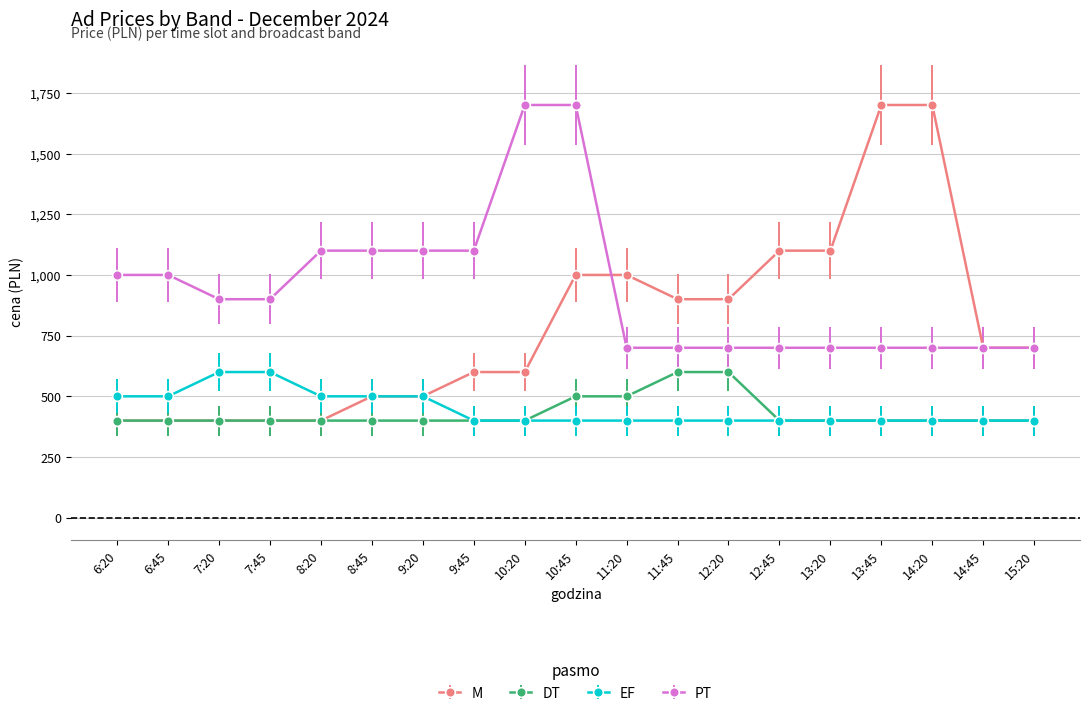

Rank the series at 10:45 from highest to lowest value.

PT, M, DT, EF